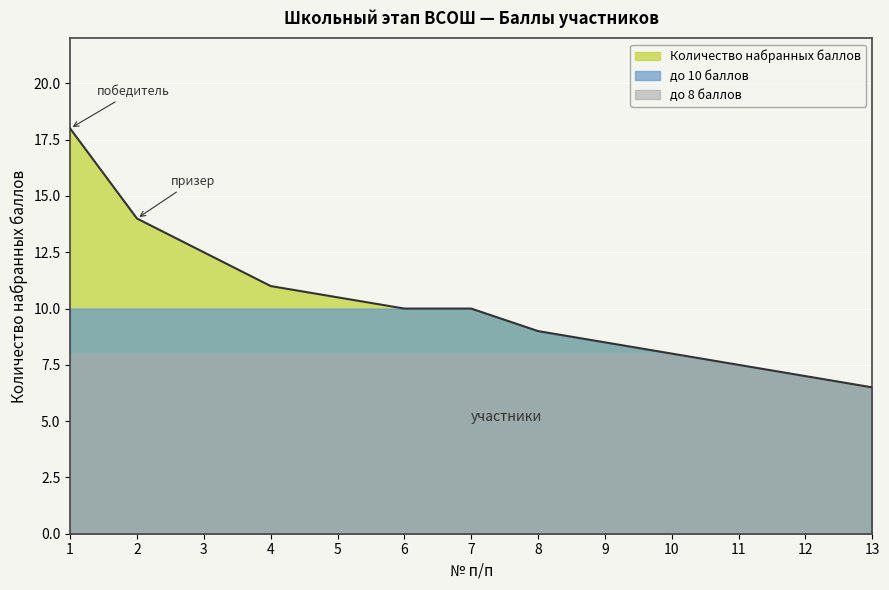

What is the change in value from 1 to 4?

-7.0